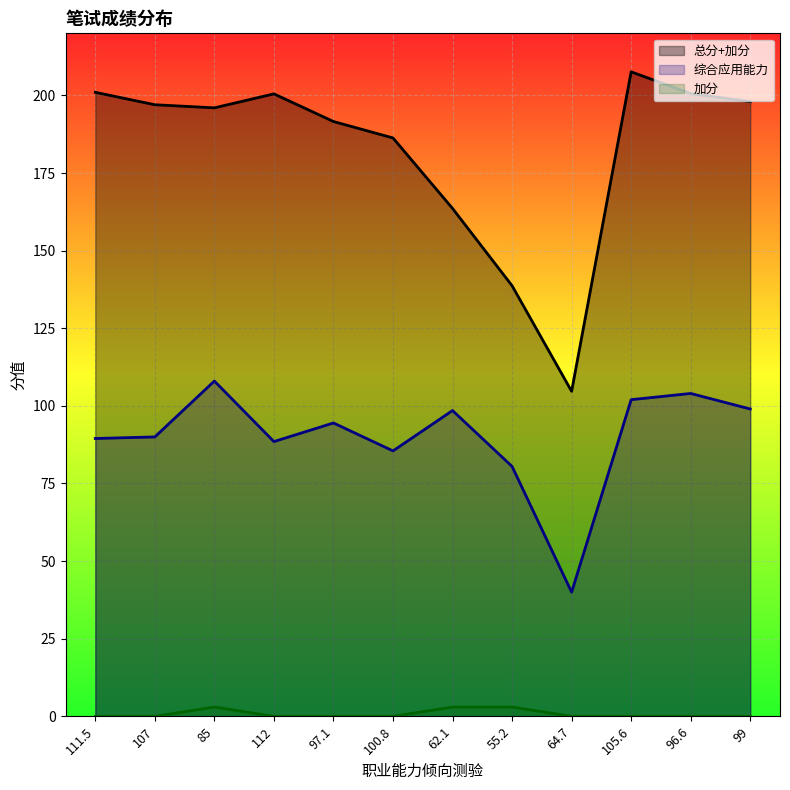

What is the sum of all 综合应用能力 values?

1080.0